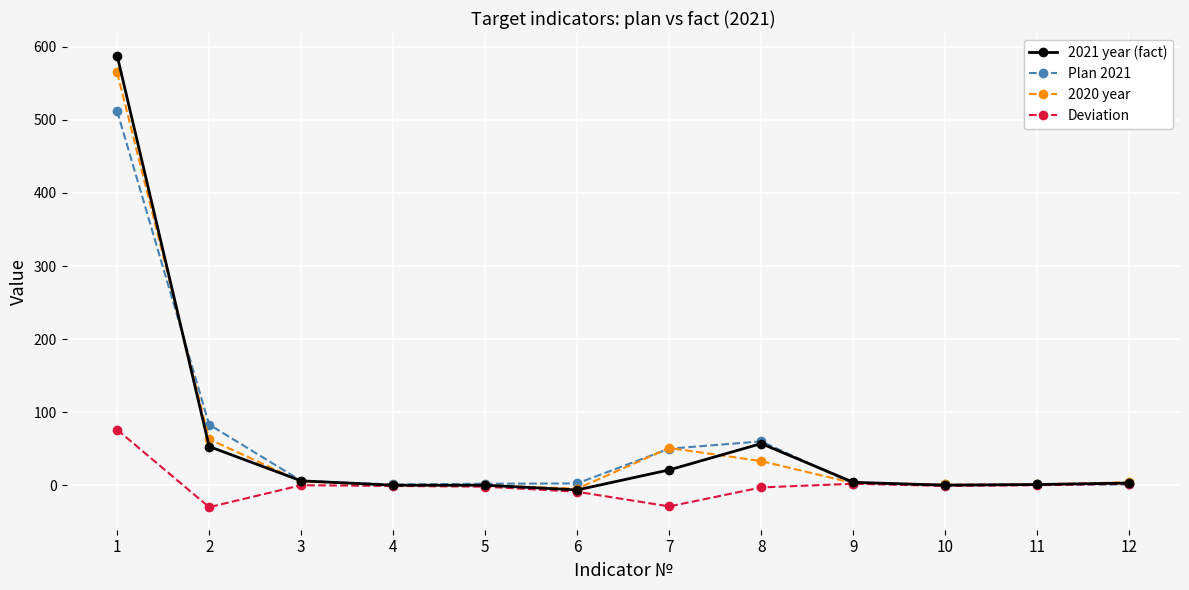

True or false: 2021 year (fact) has a value of -322.6 at 4.

False